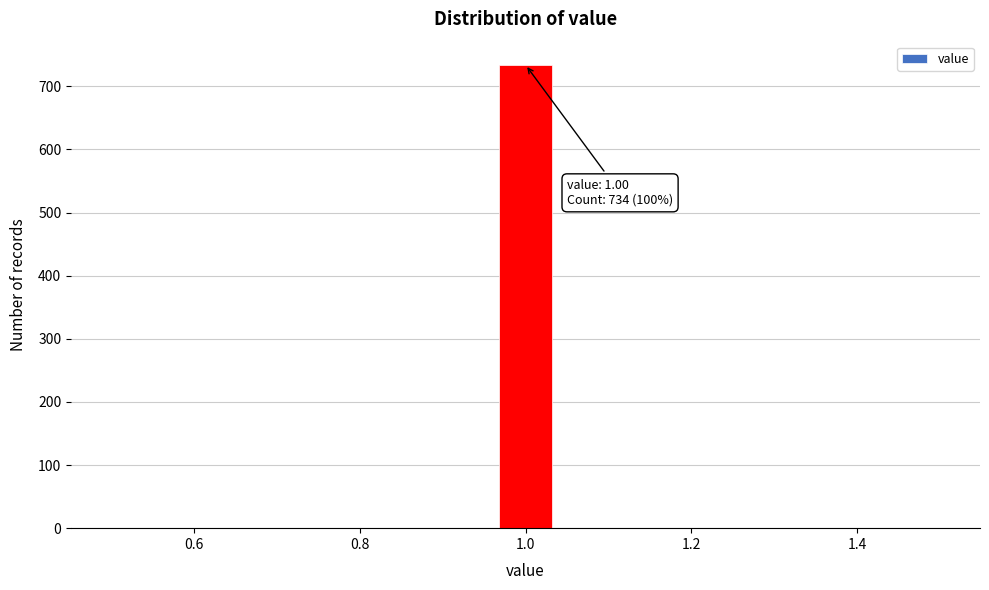

Read against the x-axis, roughly where is the centre of the tallest bar?

1.00